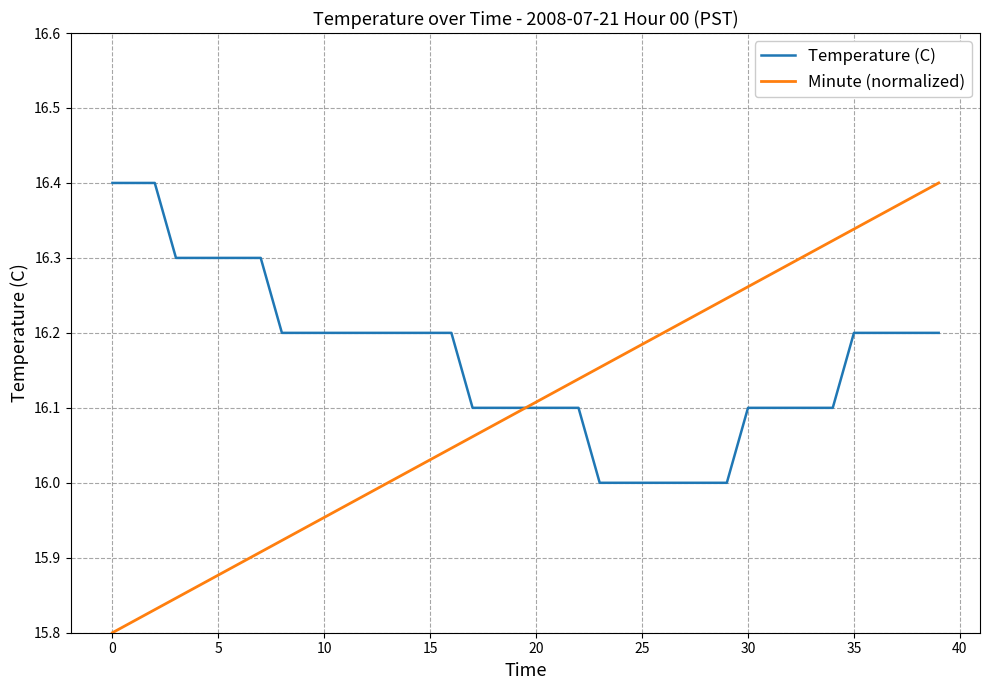

Is this an area chart (filled region under the line)?

No